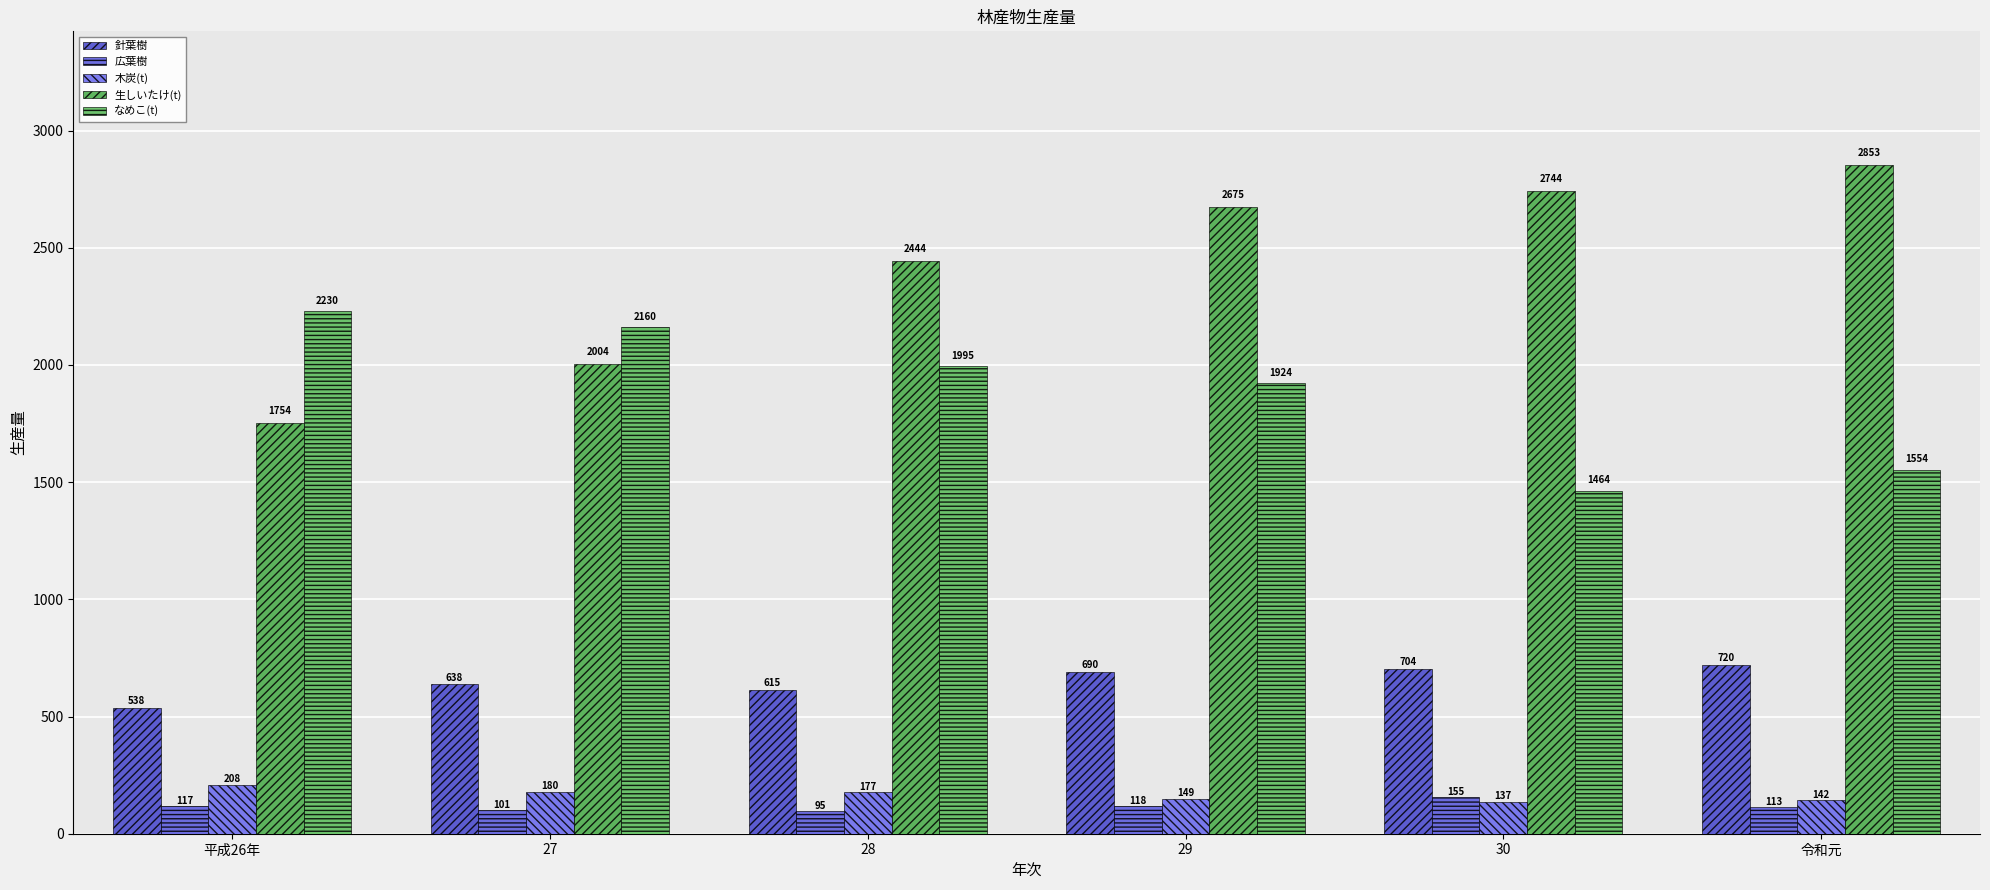

What is the sum of all 木炭(t) values?

993